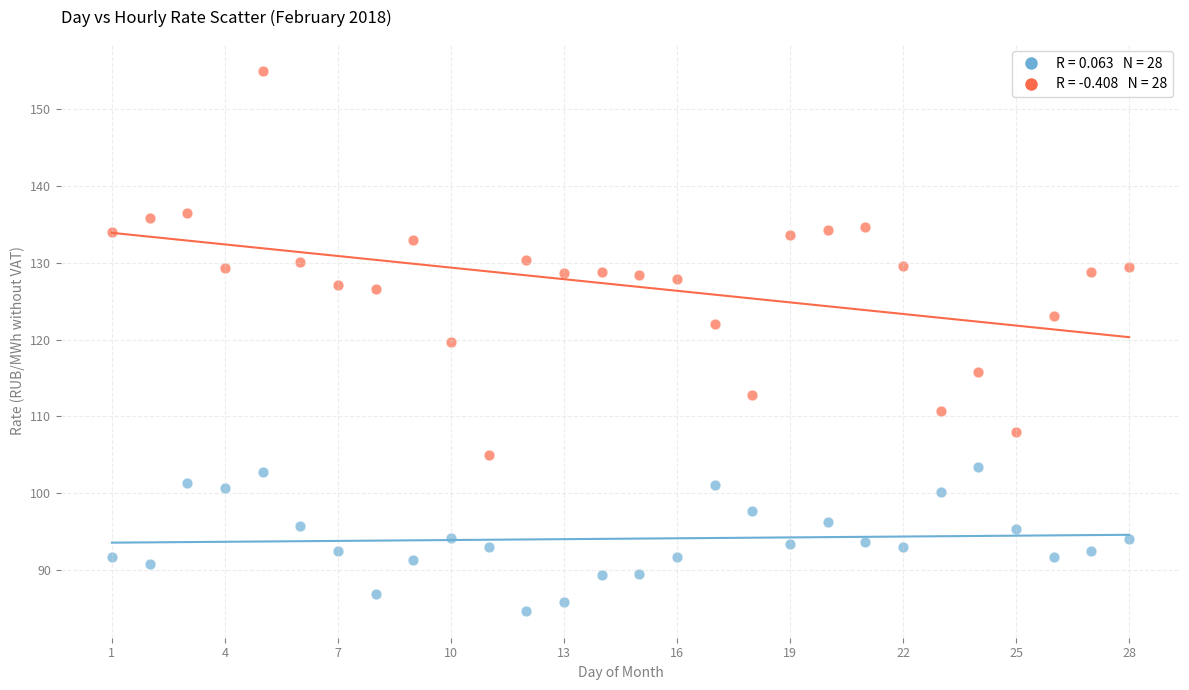

Across all data points, what is the range of X values (max minus min)?

27.0